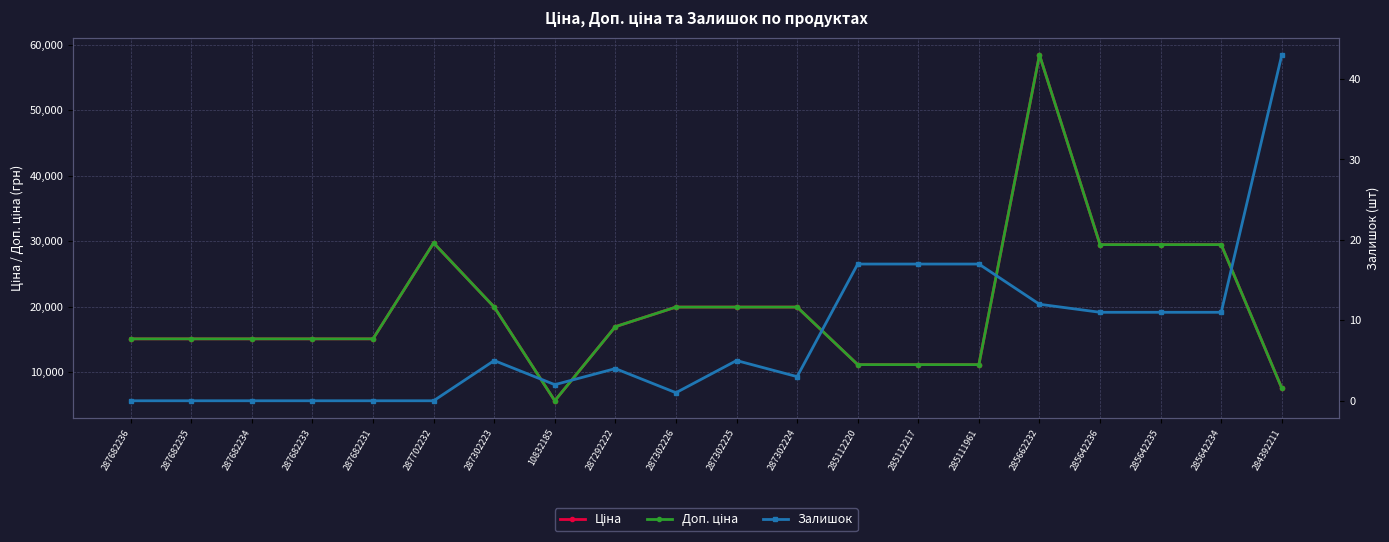

Rank the categories by Залишок value from lowest to highest.

287682236, 287682235, 287682234, 287682233, 287682231, 287702232, 287302226, 10832185, 287302224, 287292222, 287302223, 287302225, 285642236, 285642235, 285642234, 285662232, 285112220, 285112217, 285111961, 284392211